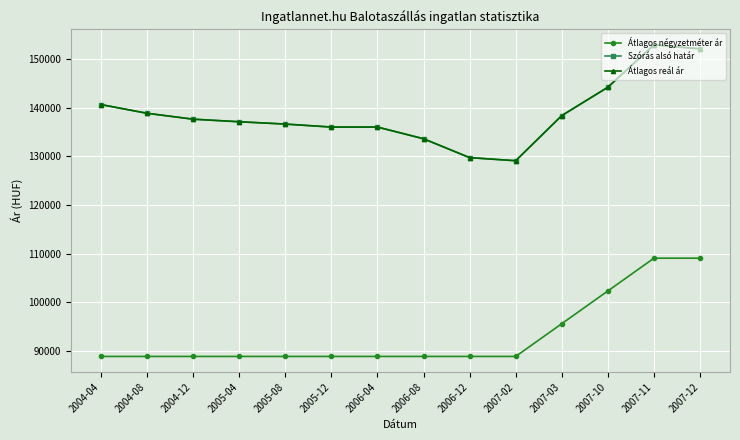

Does the chart have visible grid lines?

Yes